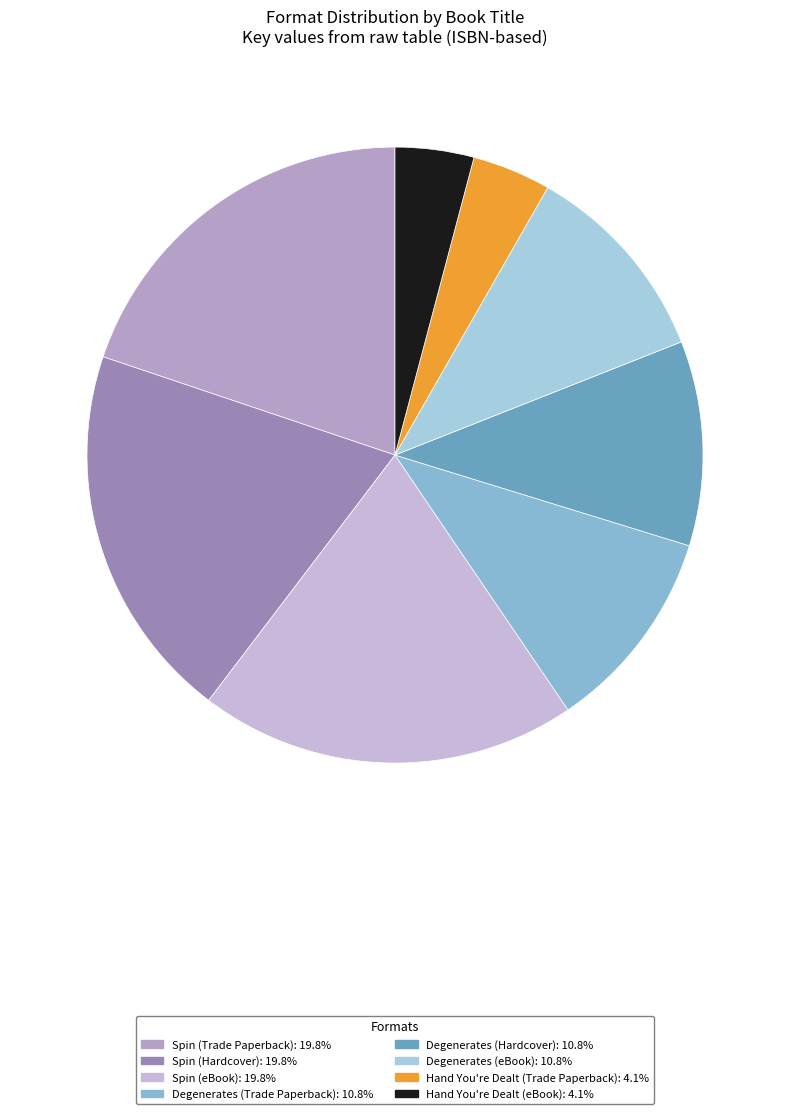

Count the number of slices in the pie.

8